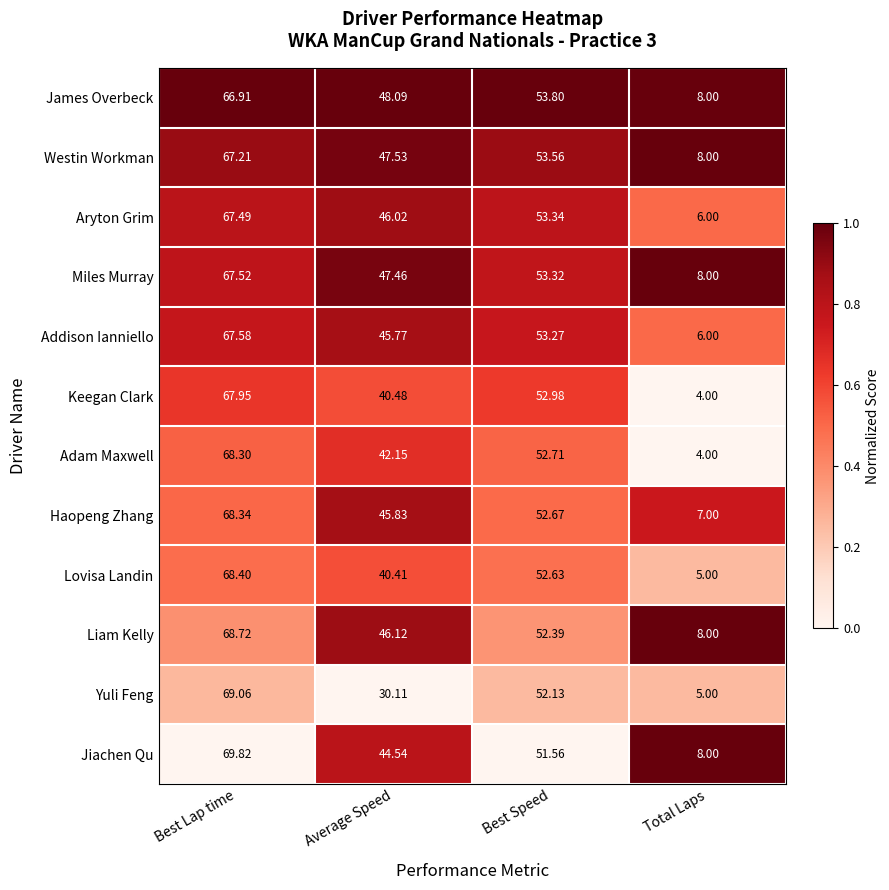

Between Average Speed and Best Speed, which series saw the biggest shift?

Yuli Feng